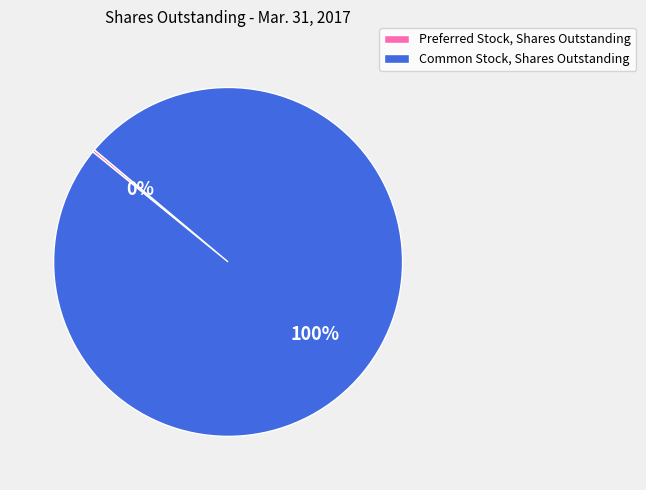

To the nearest percent, what is the average slice percentage?

50%